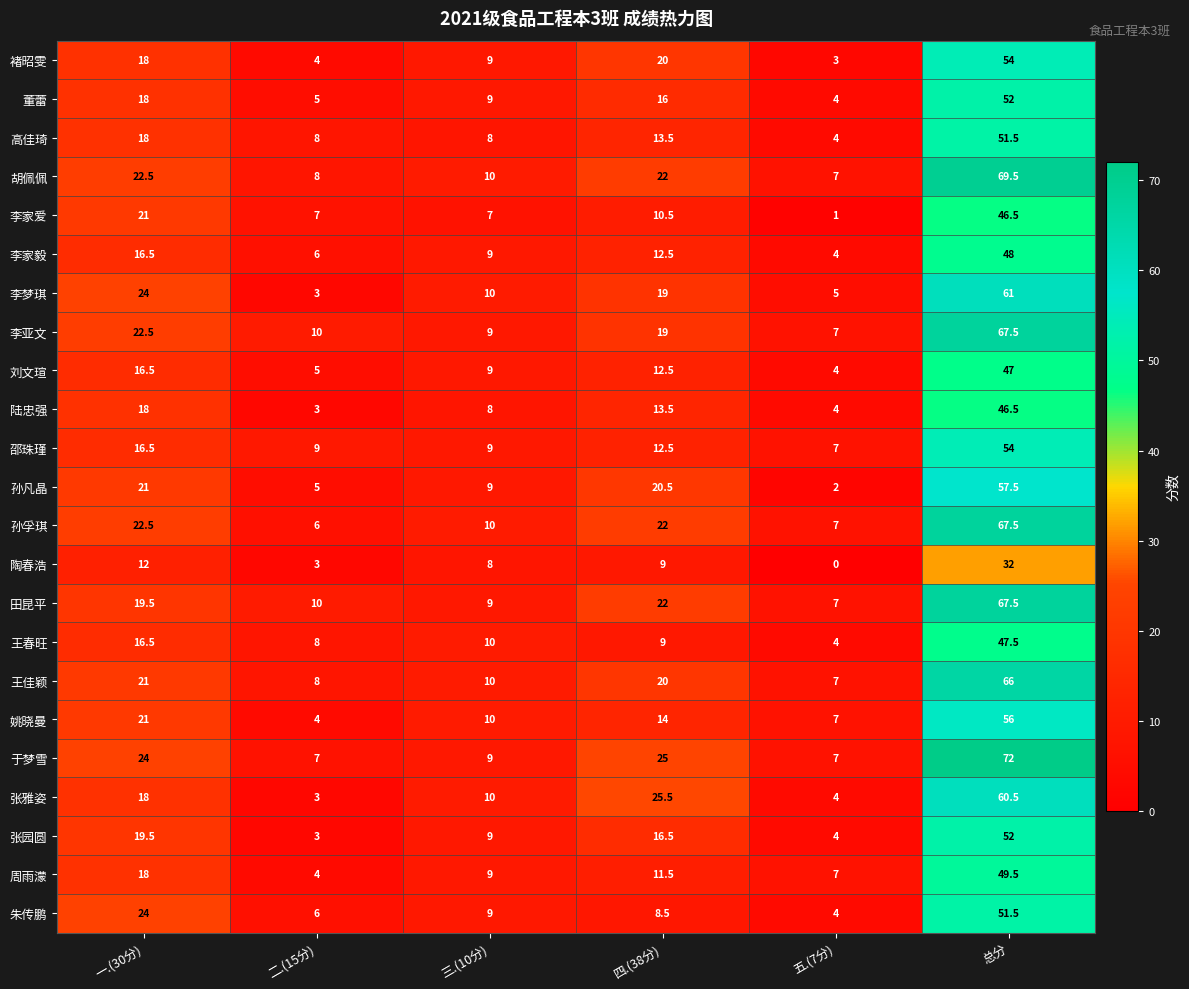

List the labels in order of 孙孚琪 value, smallest first.

二.(15分), 五.(7分), 三.(10分), 四.(38分), 一.(30分), 总分